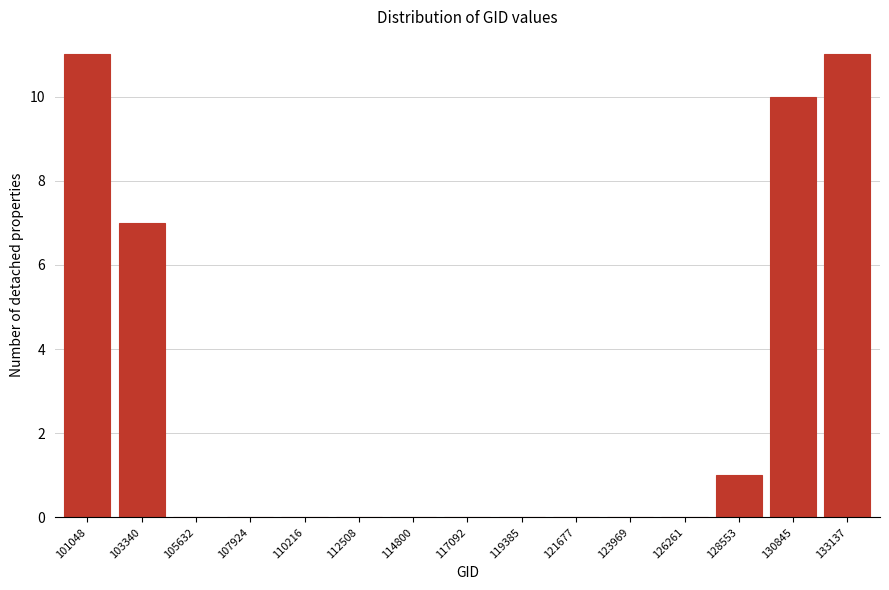

Reading left to right, extract all data points from this chart.

101048=11	103340=7	105632=0	107924=0	110216=0	112508=0	114800=0	117092=0	119385=0	121677=0	123969=0	126261=0	128553=1	130845=10	133137=11